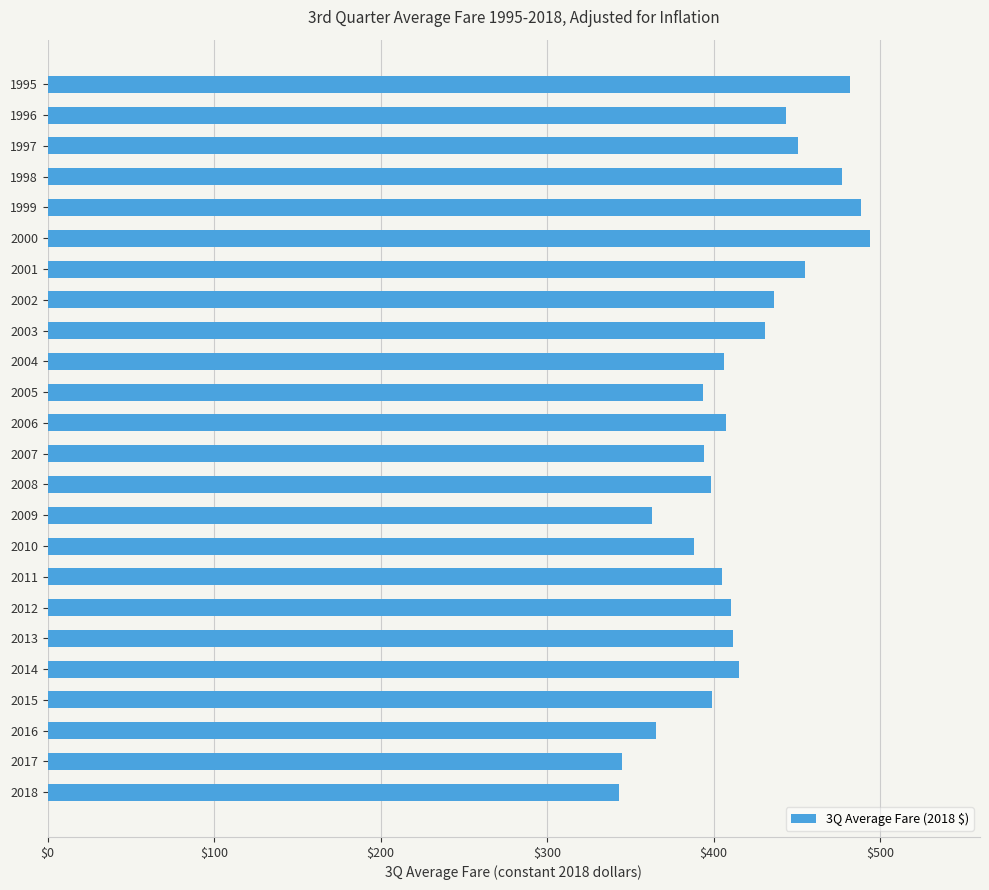

What is the value of the 7th bar from the top?

454.9